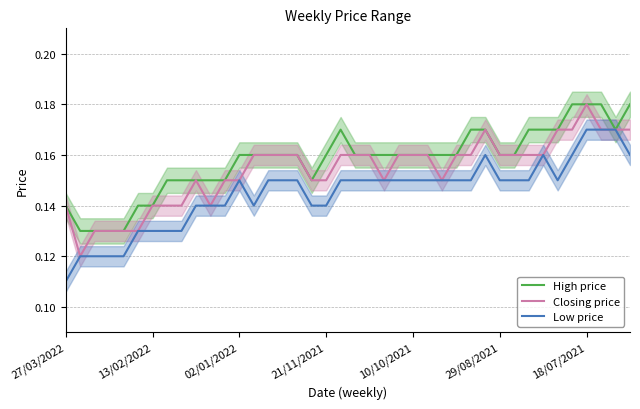

At which label does Closing price reach its peak?

18/07/2021